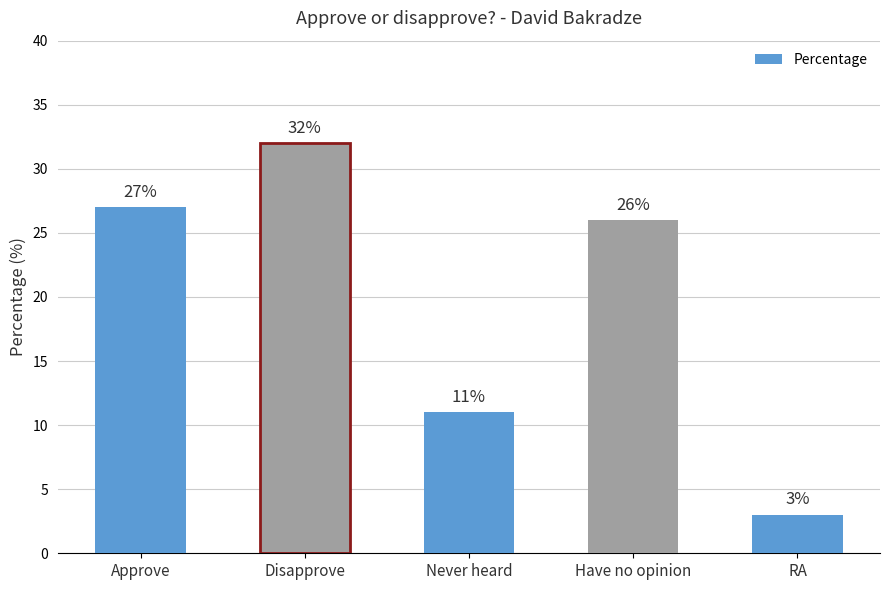

Approximately how many times larger is the value at Disapprove compared to Never heard?

2.9